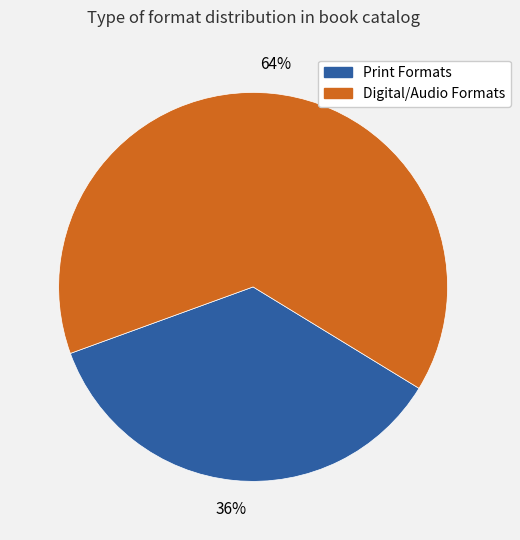

To the nearest percent, what is the average slice percentage?

50%